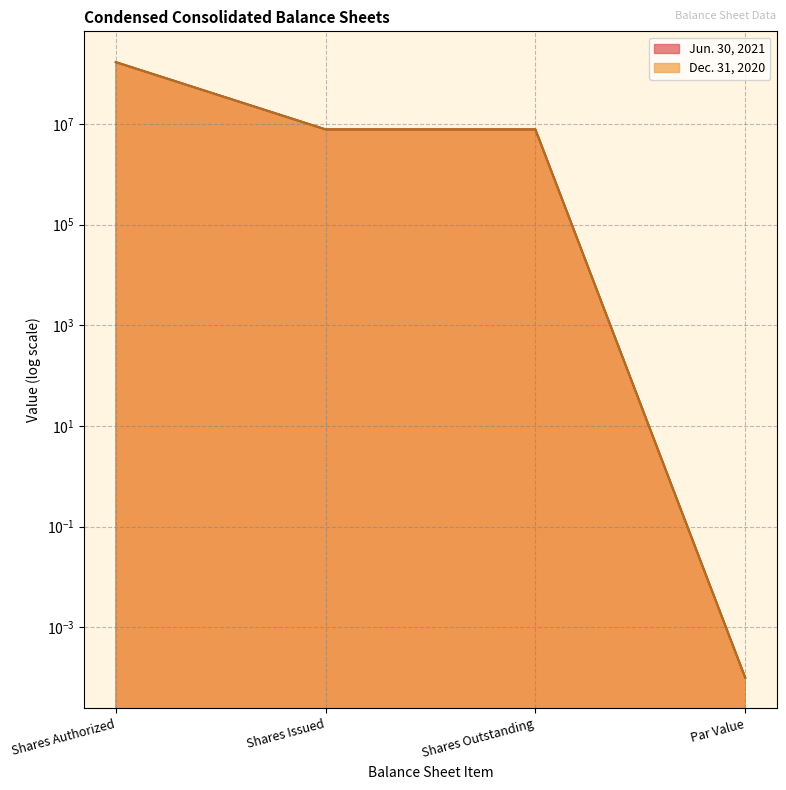

Which category has the lowest value across all series?

Par Value